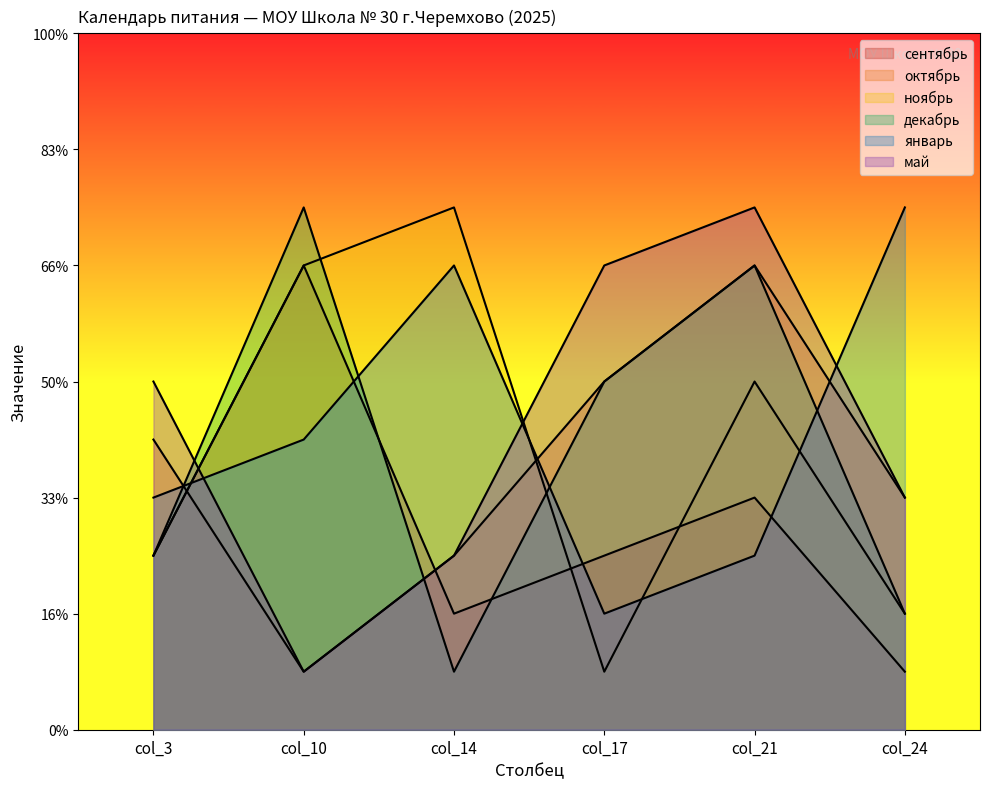

How many data points does each series have?

6